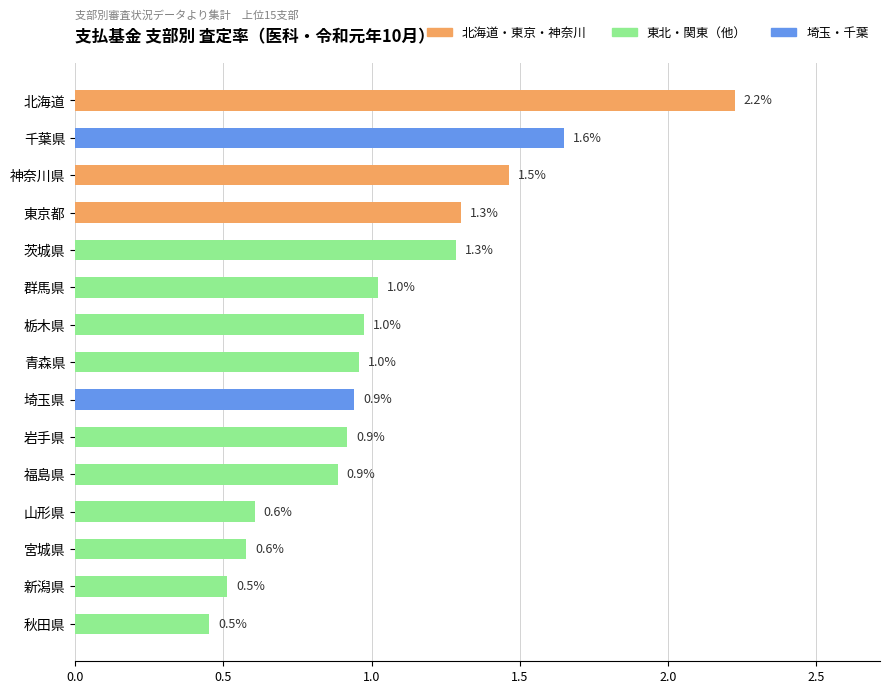

Reading top to bottom, what are all the values shown in this chart?

北海道=2.2	千葉県=1.6	神奈川県=1.5	東京都=1.3	茨城県=1.3	群馬県=1.0	栃木県=1.0	青森県=1.0	埼玉県=0.9	岩手県=0.9	福島県=0.9	山形県=0.6	宮城県=0.6	新潟県=0.5	秋田県=0.5